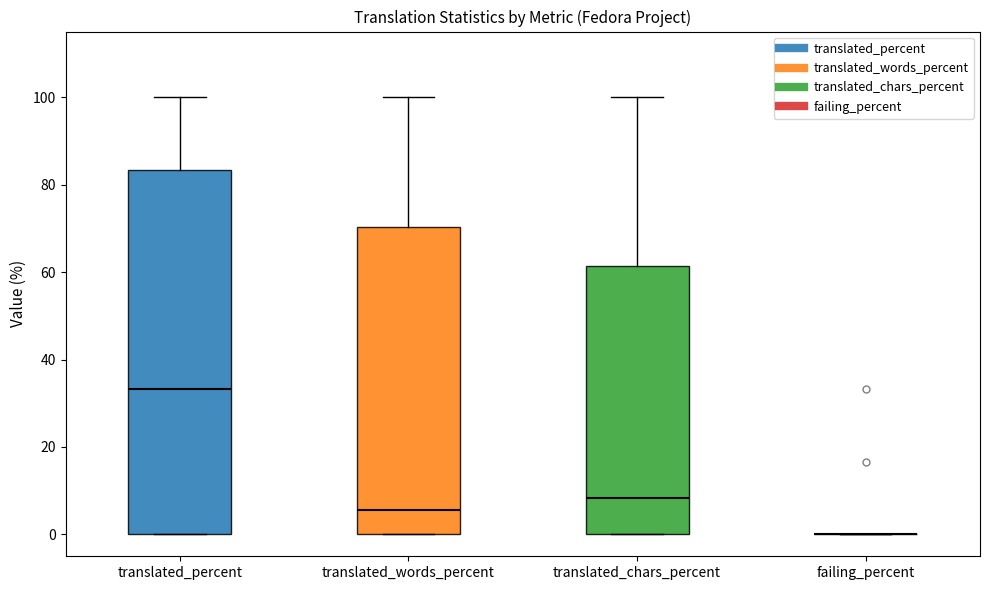

Reading left to right, read every box against the y-axis: the position of its median line, the range the box covers, and the ends of its whiskers. The values are not printed on the chart, so give them approximately, as read against the axis.

translated_percent: median 34, box 0 to 84, whiskers 0 to 100
translated_words_percent: median 6, box 0 to 70, whiskers 0 to 100
translated_chars_percent: median 8, box 0 to 62, whiskers 0 to 100
failing_percent: box collapsed to a line at 0, whiskers 0 to 0